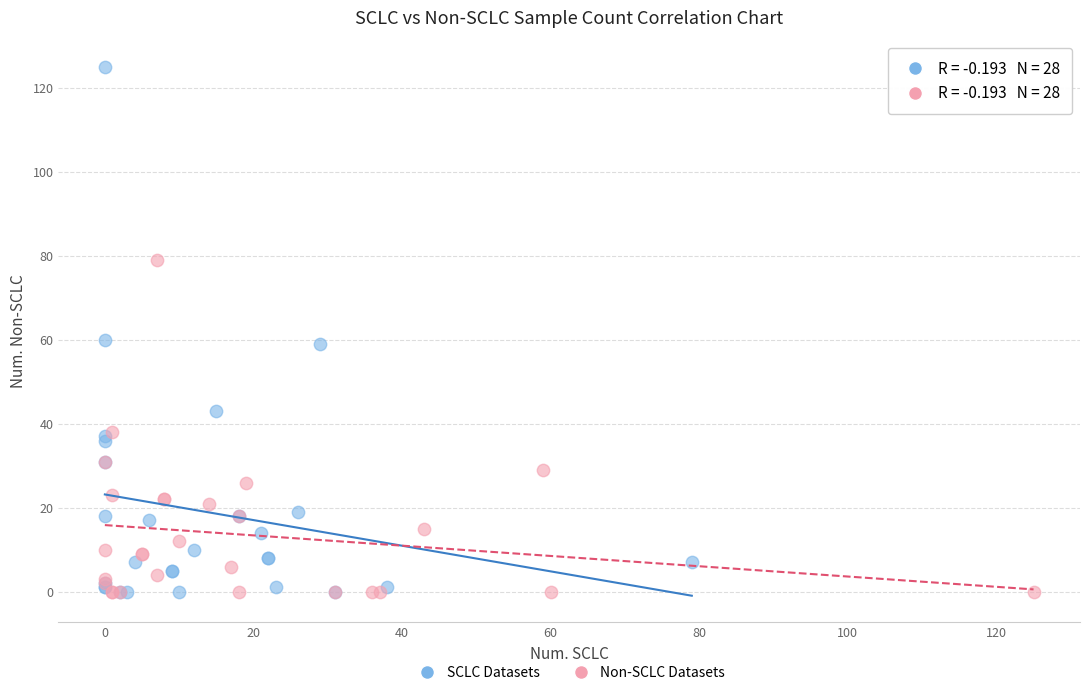

Which series has the widest spread of Y values?

SCLC Datasets